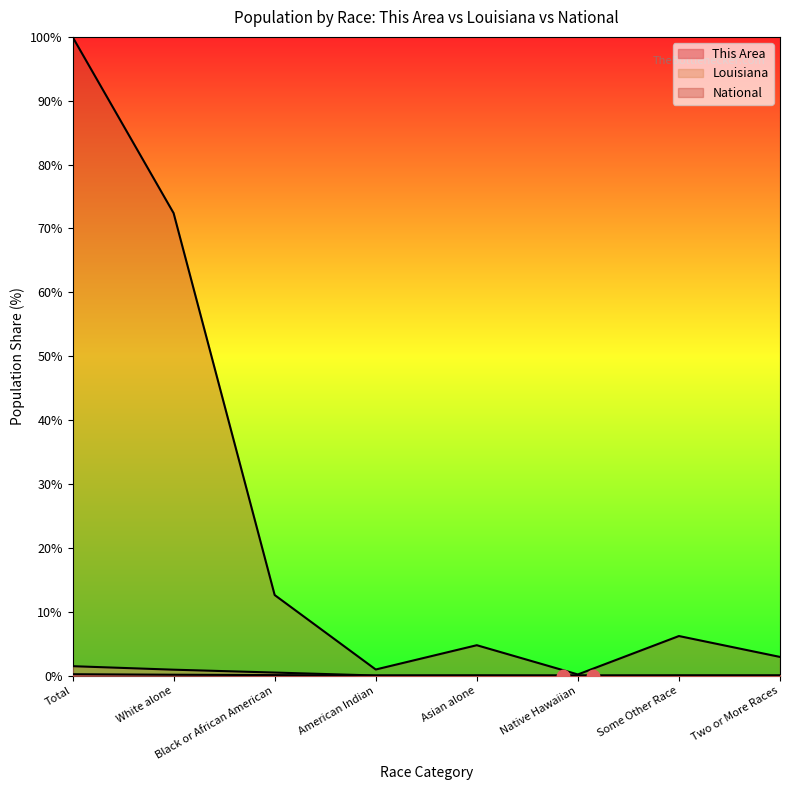

Which series has the largest total across all categories?

National